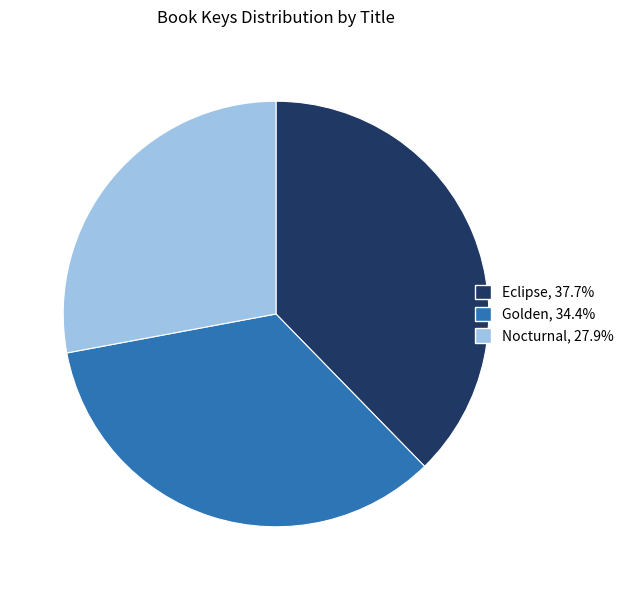

Combined, do Eclipse and Golden account for over 50%?

Yes